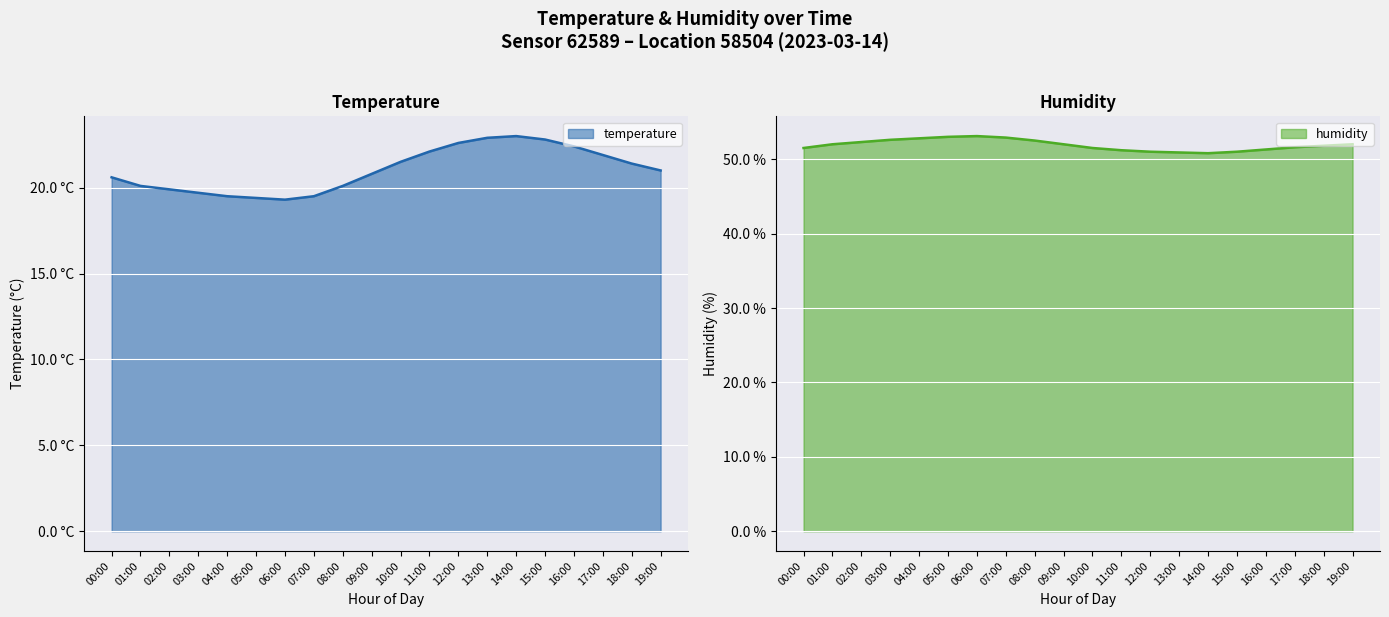

At how many categories does at least one series exceed 50?

20